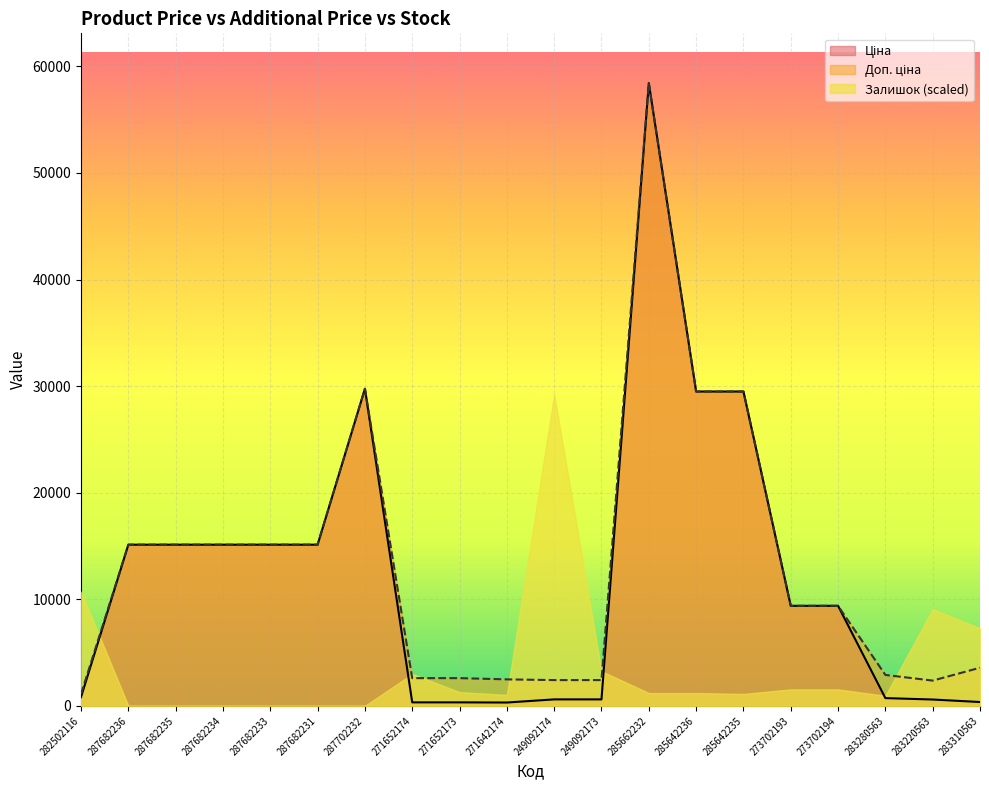

What position from the right is 283310563?

1